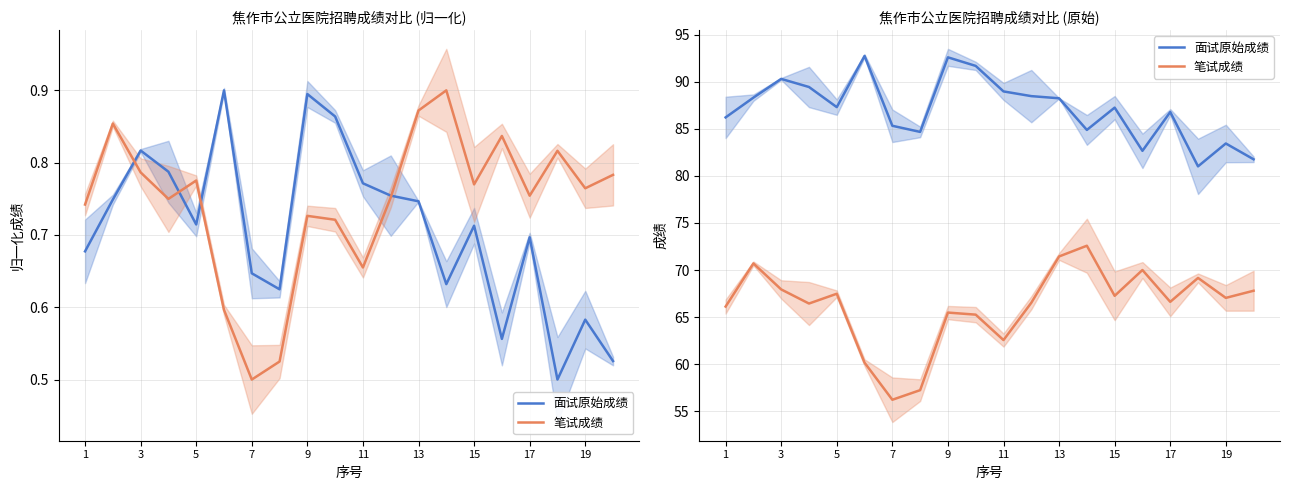

Does the chart display data point markers on the line(s)?

No